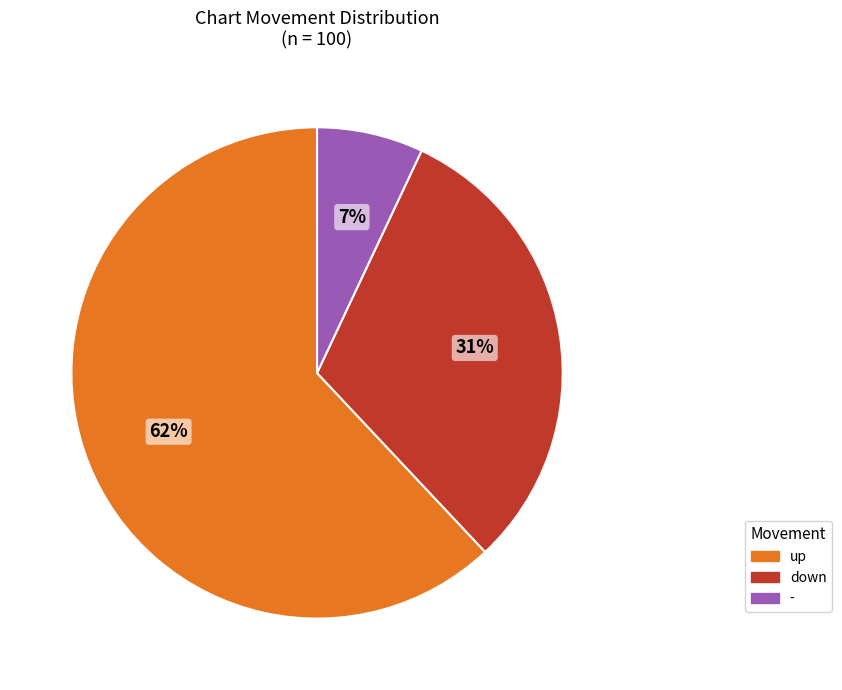

Rank the categories by value from lowest to highest.

-, down, up